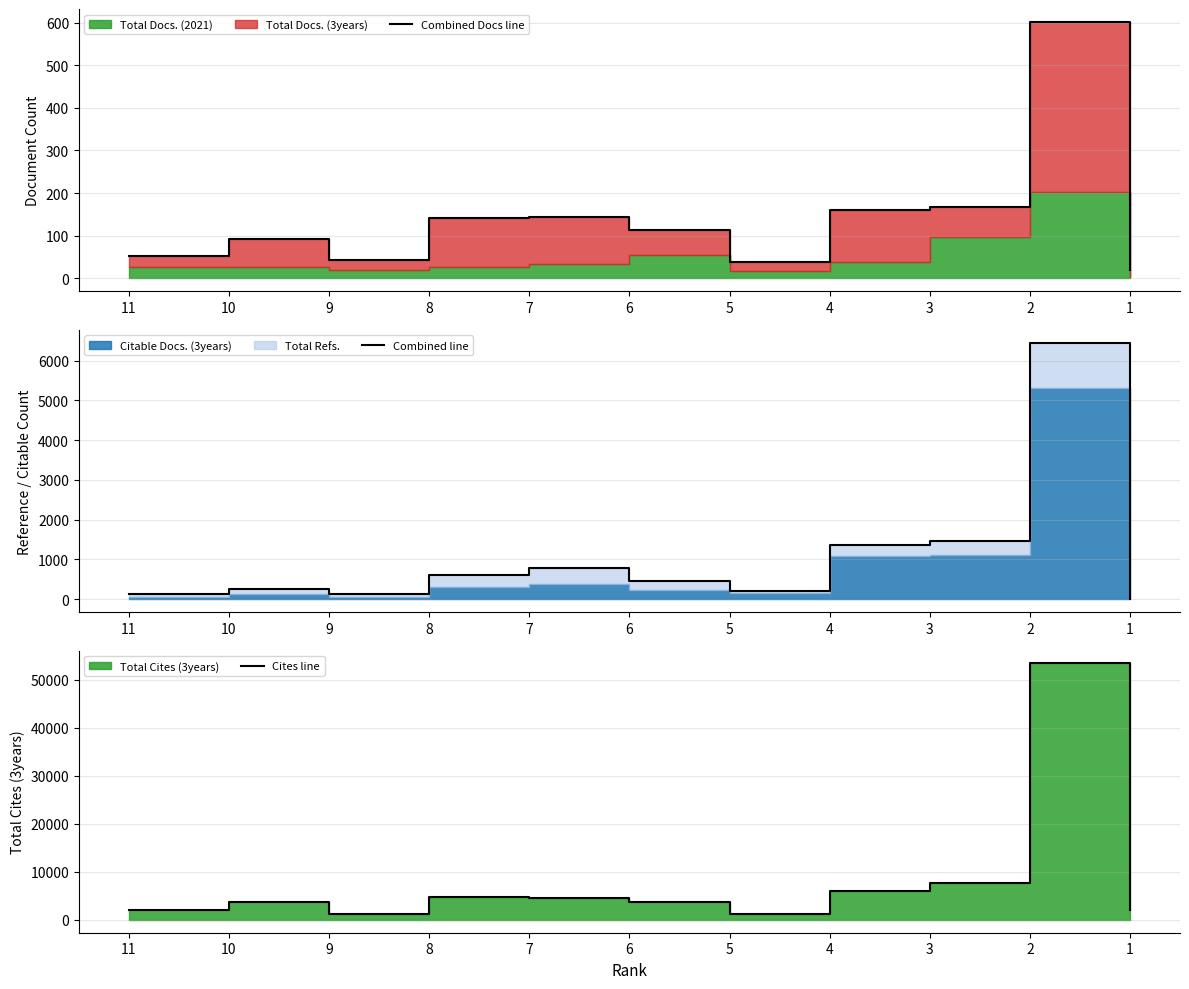

Reading left to right, list all the values displayed in this chart.

Combined Docs line: 52	92	44	141	145	113	38	160	168	602	19
Combined line: 132	258	122	611	778	453	210	1360	1453	6452	7
Cites line: 2002	3625	1184	4818	4551	3781	1315	6015	7634	53423	2038